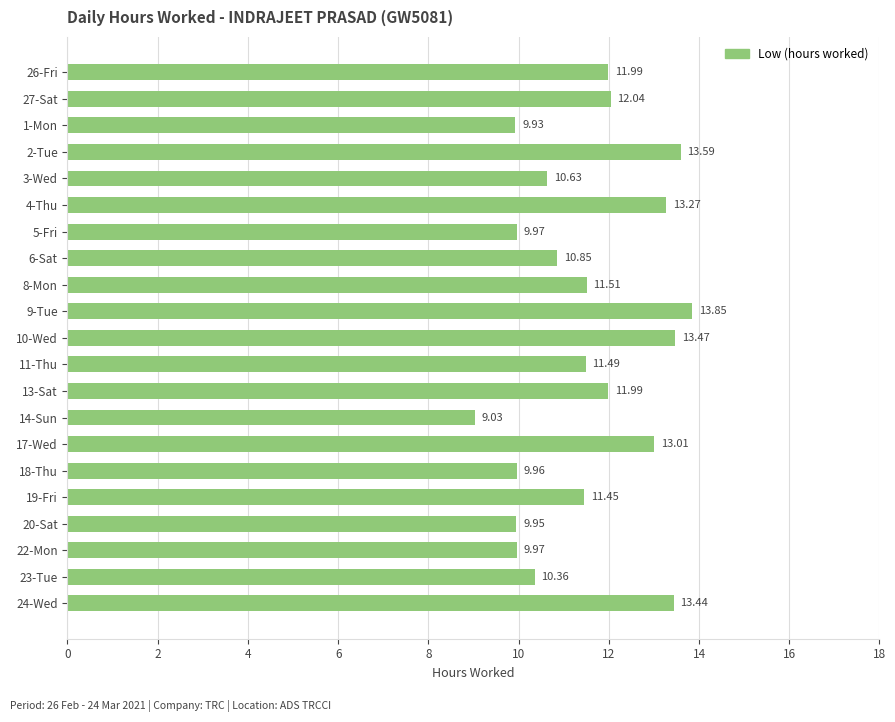

Are the bars horizontal?

Yes